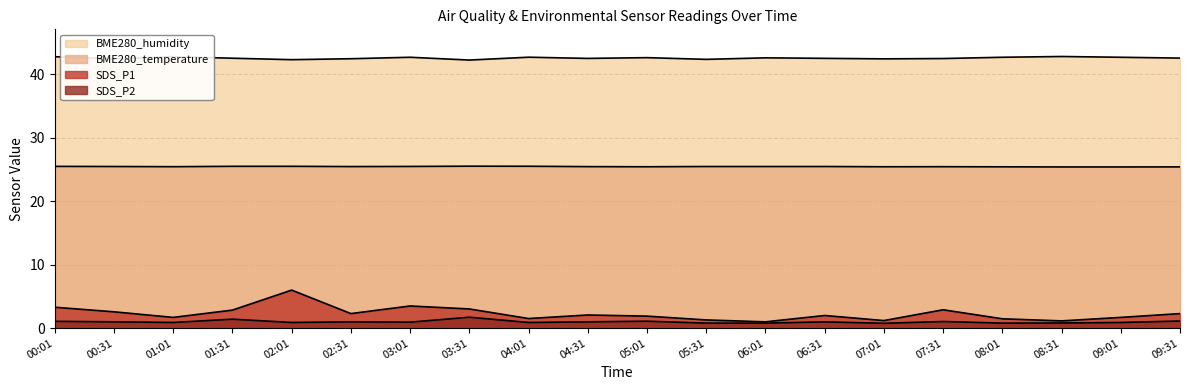

What is the minimum value for BME280_humidity?

42.2